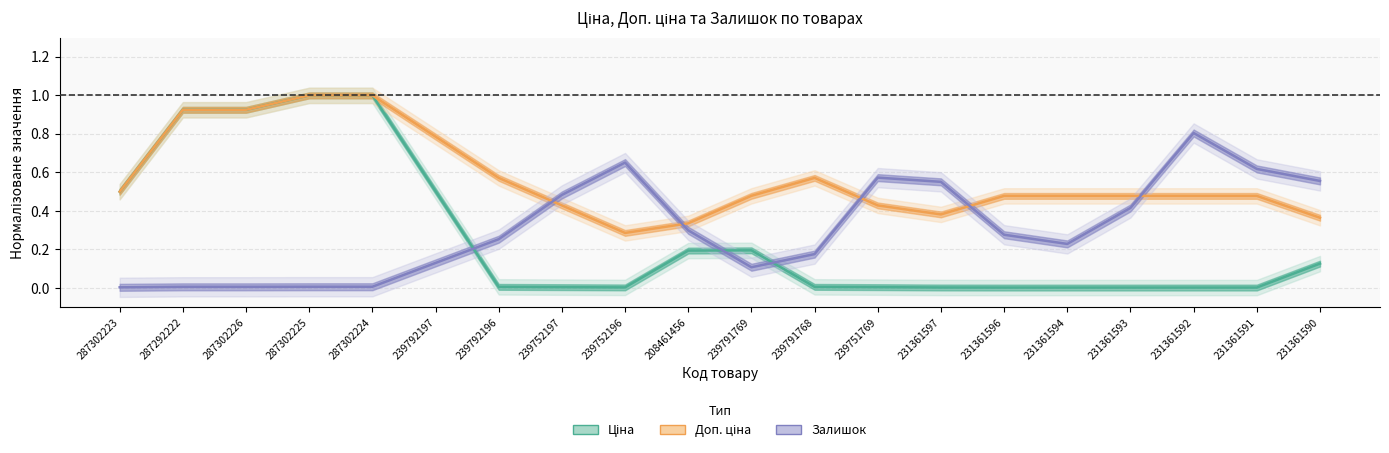

Between 239751769 and 239752197, which is larger?

239751769